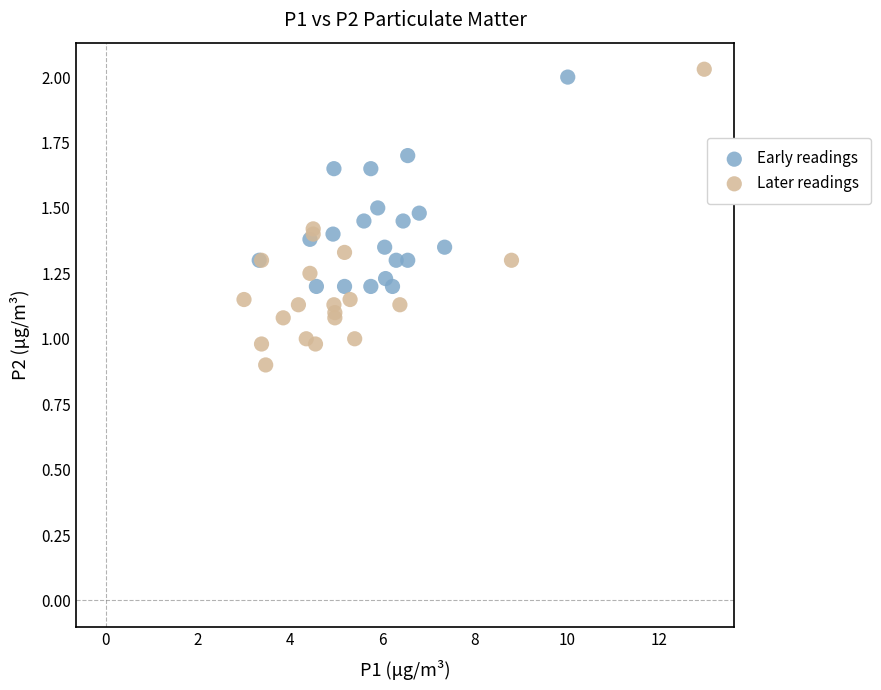

Which series reaches the minimum Y coordinate?

Later readings